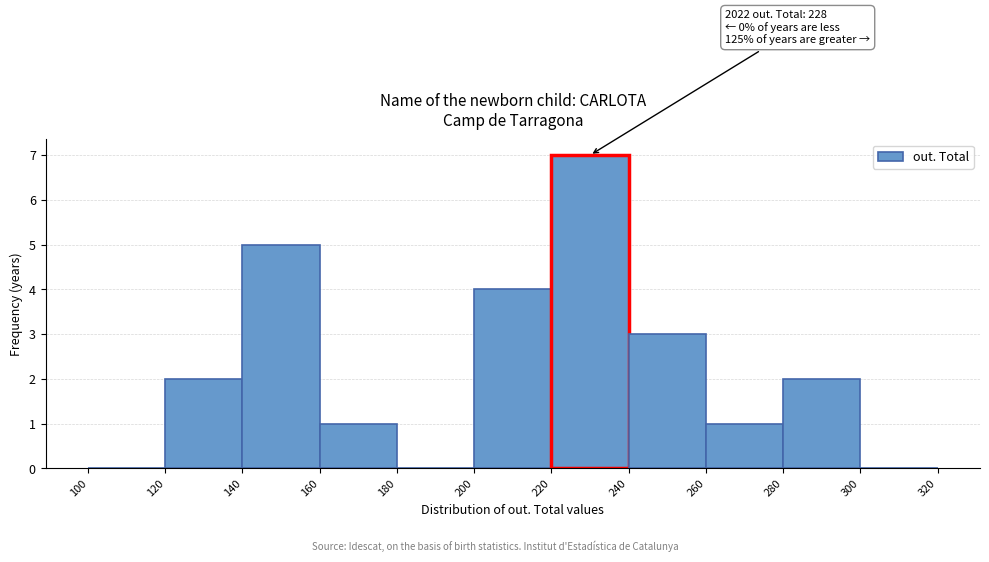

Over which range of the x-axis is the bar tallest?

220 to 240